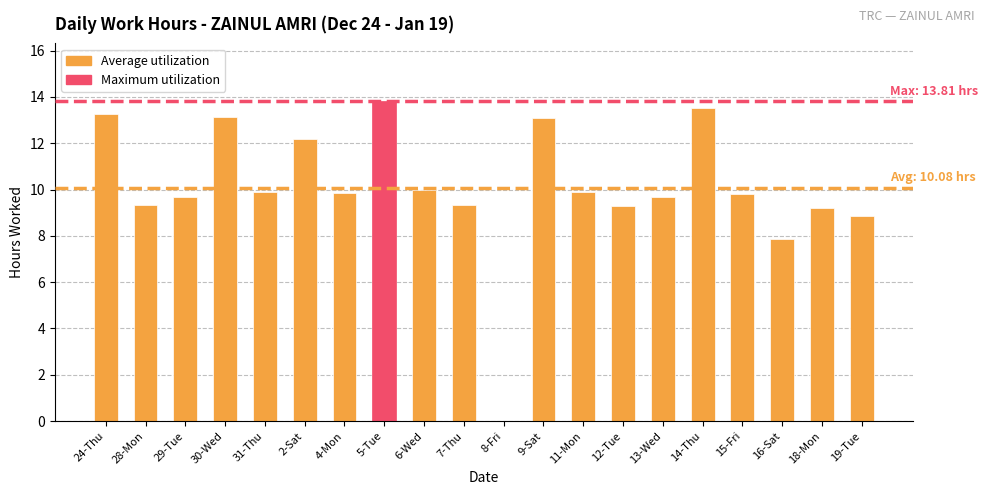

True or false: the data shows 19.7 at 9-Sat.

False